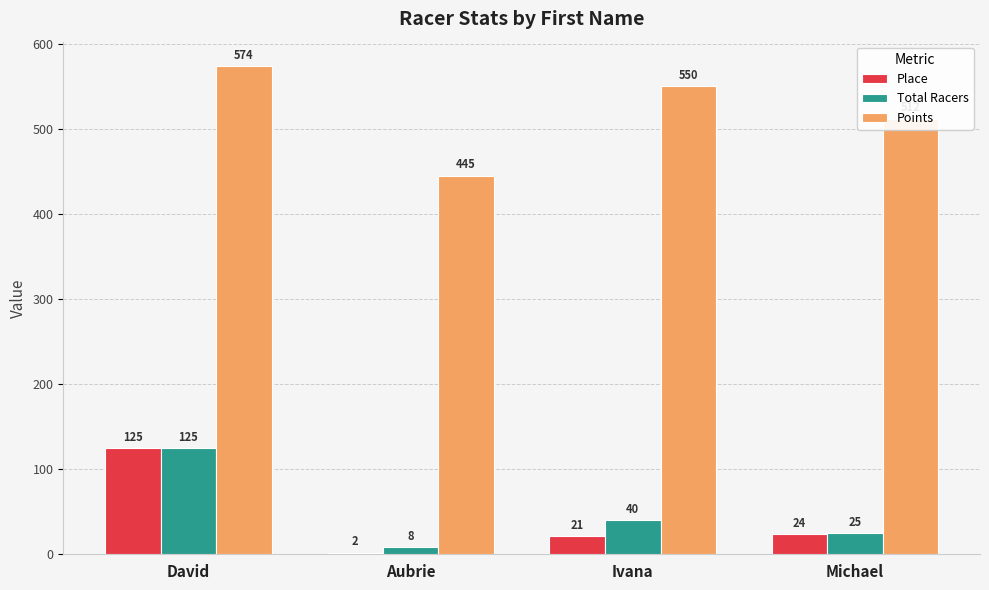

What is the smallest value displayed?

2.0